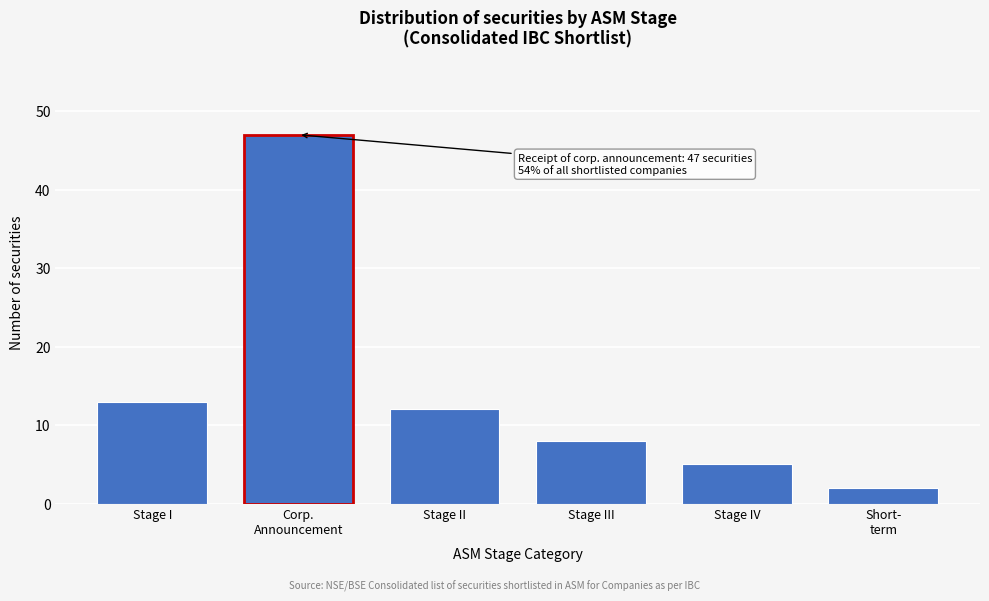

Reading left to right, what are all the values shown in this chart?

13	47	12	8	5	2